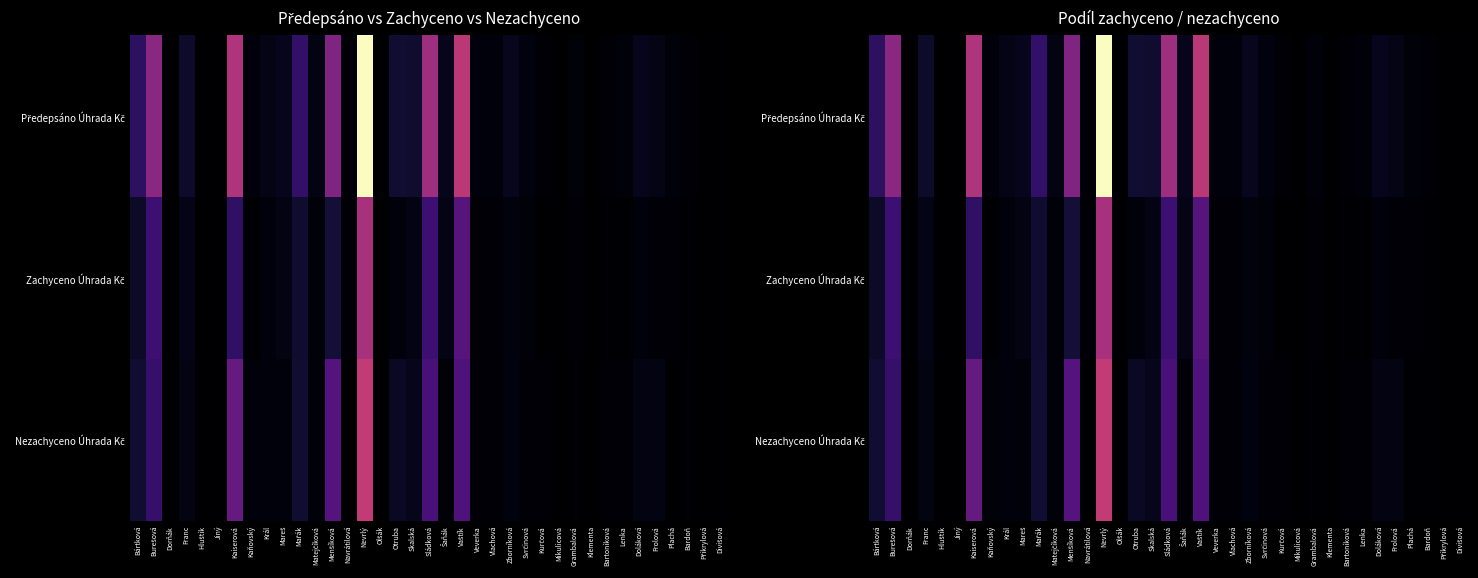

Rank the series by their average value, from highest to lowest.

Předepsáno Úhrada Kč, Nezachyceno Úhrada Kč, Zachyceno Úhrada Kč